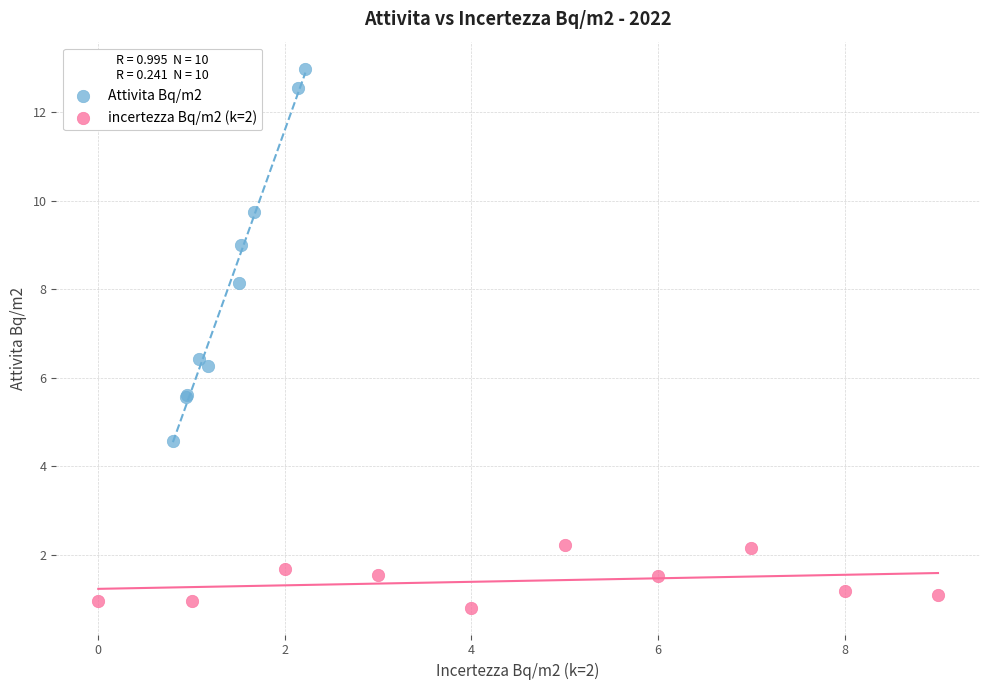

Which series contains the highest Y value?

Attivita Bq/m2